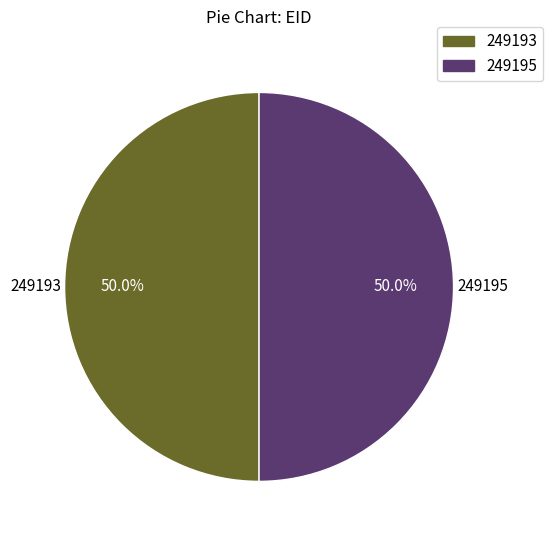

Is it true that 249195 is 50% of the pie?

True